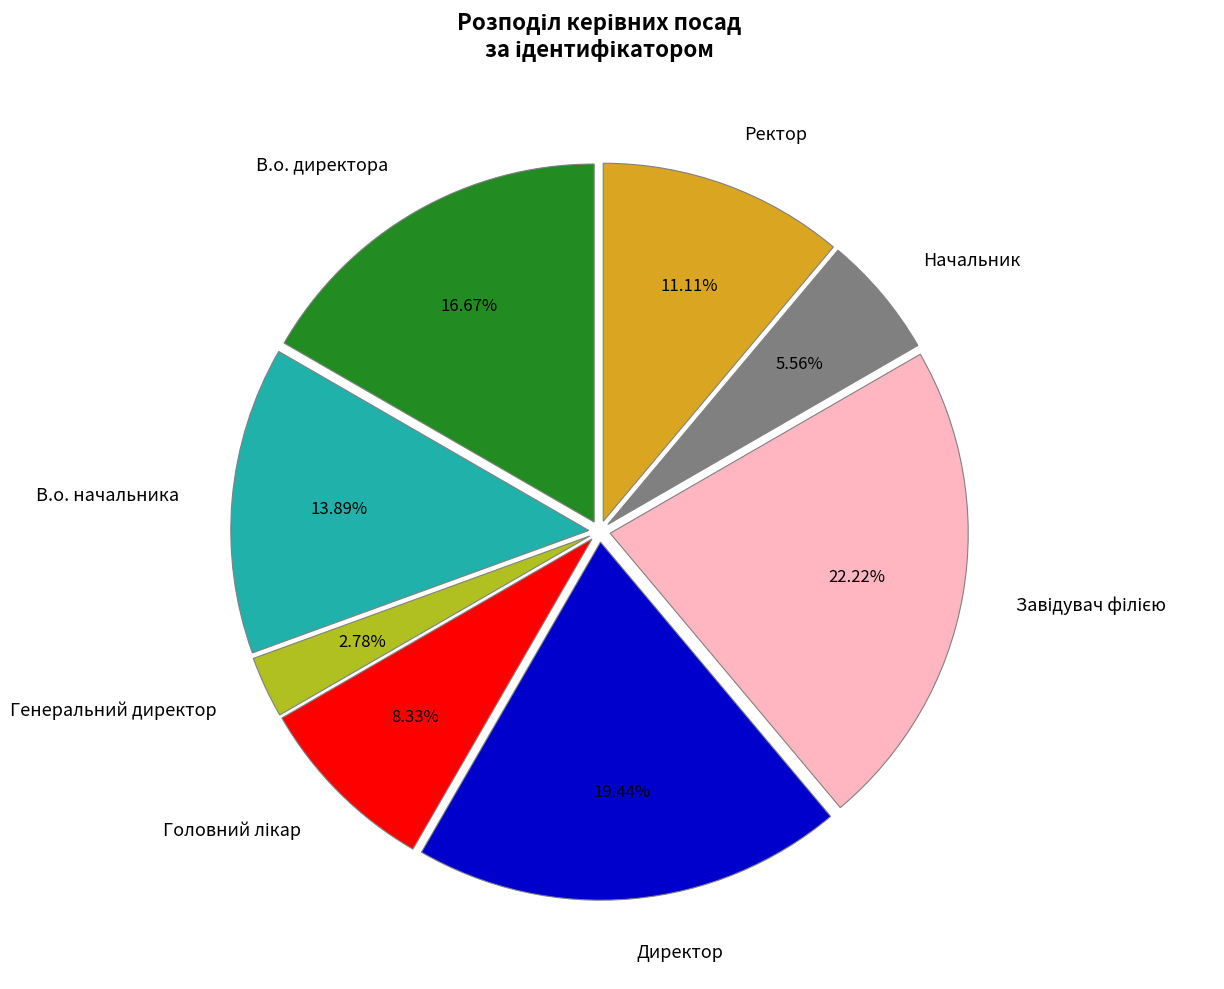

What is the smallest slice in the pie chart?

Генеральний директор